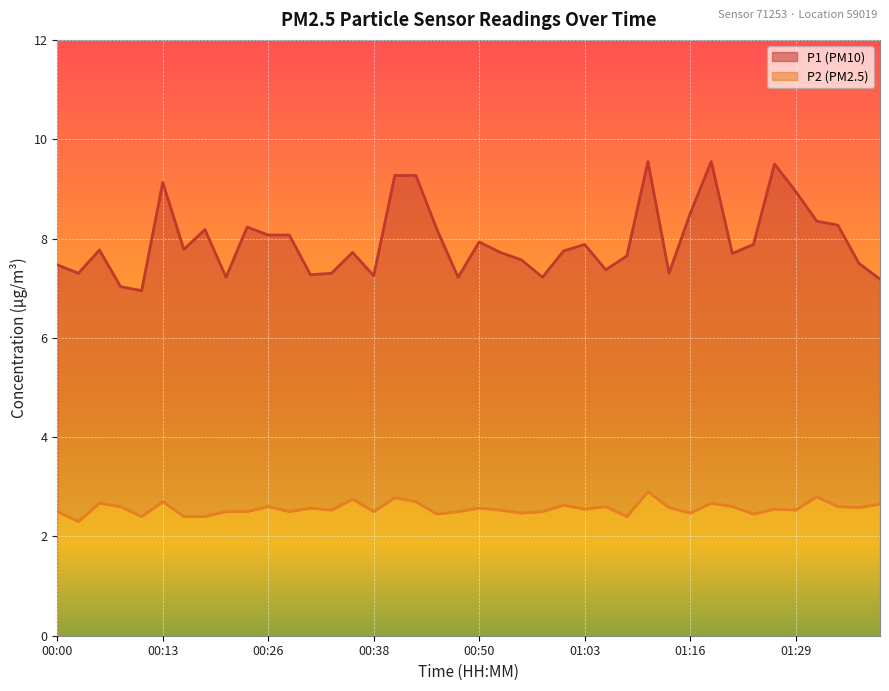

Which category has the lowest value across all series?

00:03